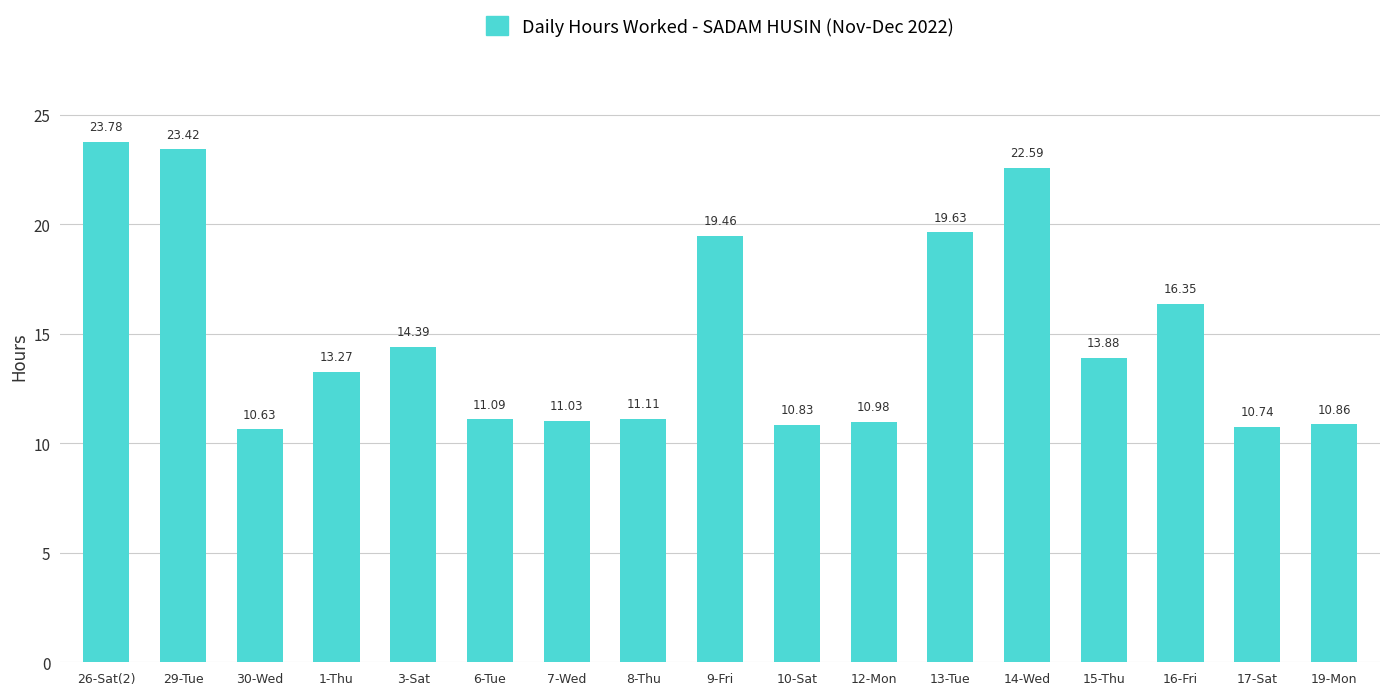

What is the difference between the maximum and second lowest values?

13.0